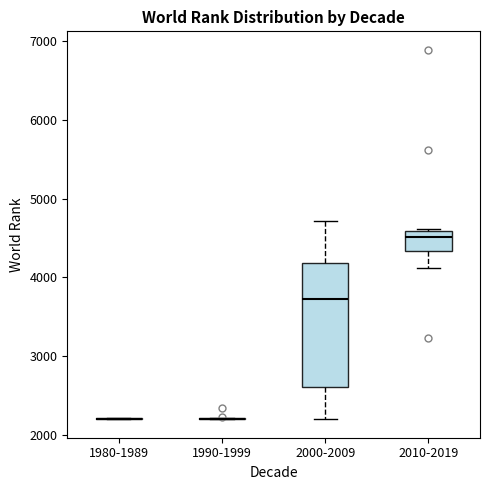

Reading left to right, transcribe this box plot: for each box, give where its median line is, the range the box spans, and where its two whiskers end, as read against the y-axis. The values are not printed on the chart, so give them approximately, as read against the axis.

1980-1989: box collapsed to a line at 2200, whiskers 2200 to 2200
1990-1999: box collapsed to a line at 2200, whiskers 2200 to 2200
2000-2009: median 3700, box 2600 to 4200, whiskers 2200 to 4700
2010-2019: median 4500, box 4300 to 4600, whiskers 4100 to 4600